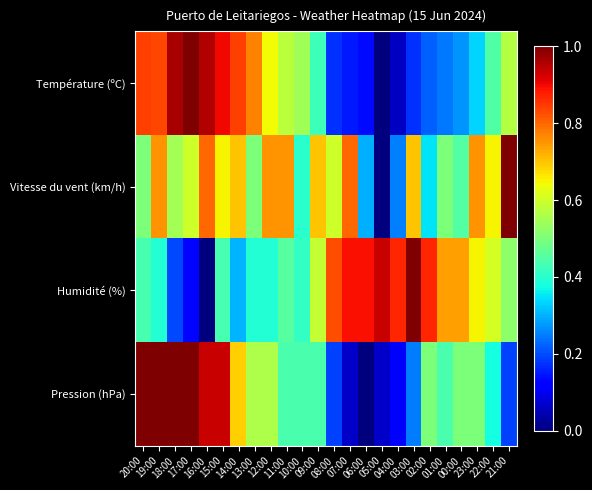

At which category is the sum across all series the highest?

19:00